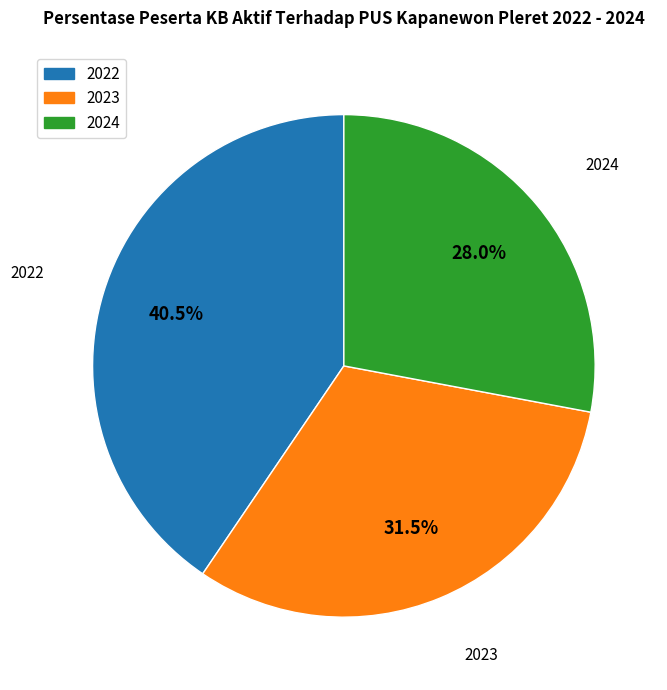

Count the number of slices in the pie.

3